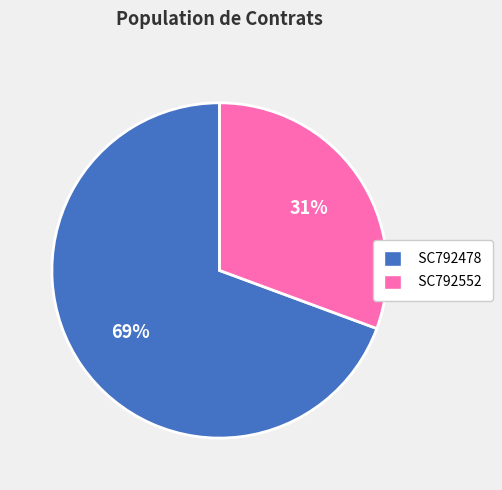

Which has a higher value, SC792478 or SC792552?

SC792478